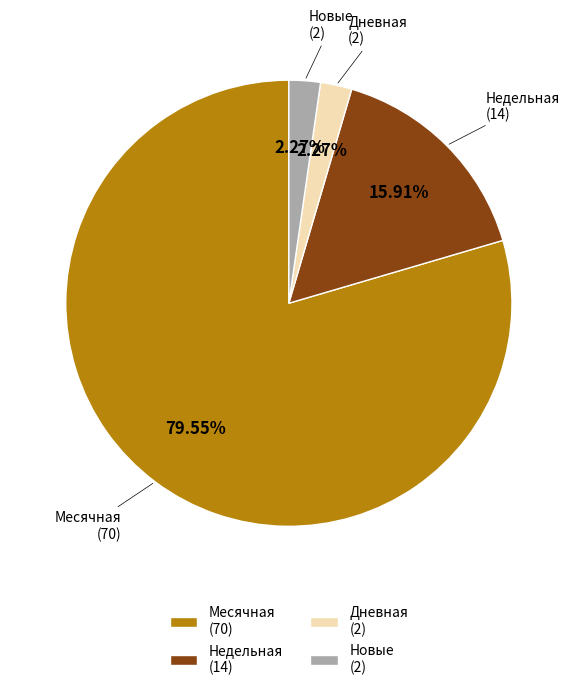

Combined, do Месячная (70) and Дневная (2) account for over 50%?

Yes